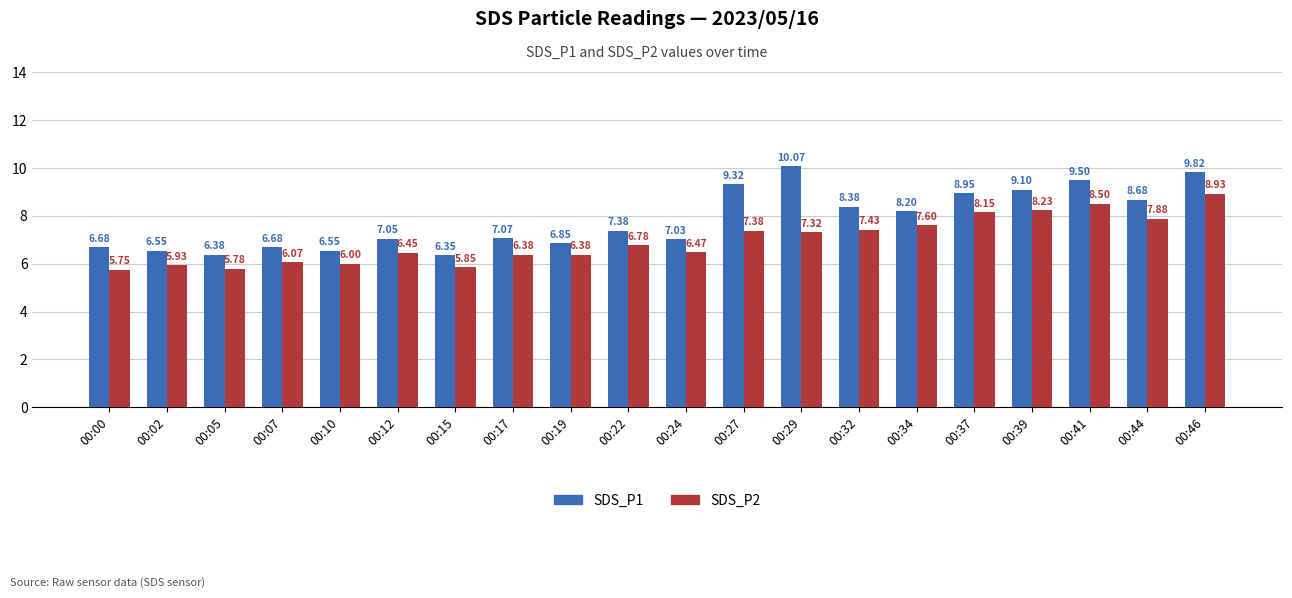

How many data points in SDS_P1 are less than 7?

7